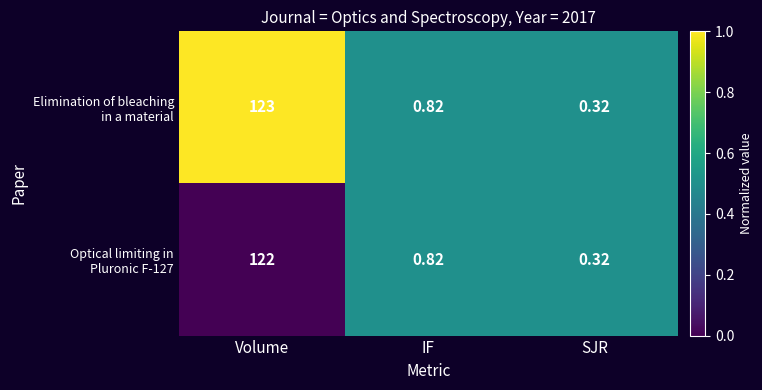

At which category is the sum across all series the highest?

Volume